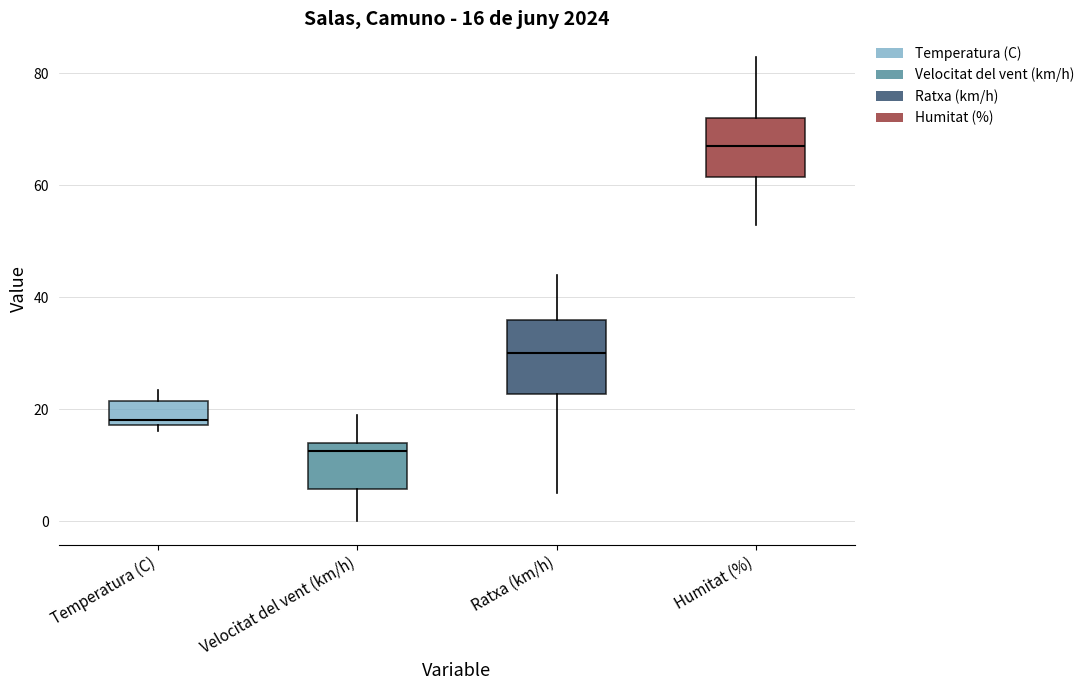

Which box has the highest median line?

Humitat (%)